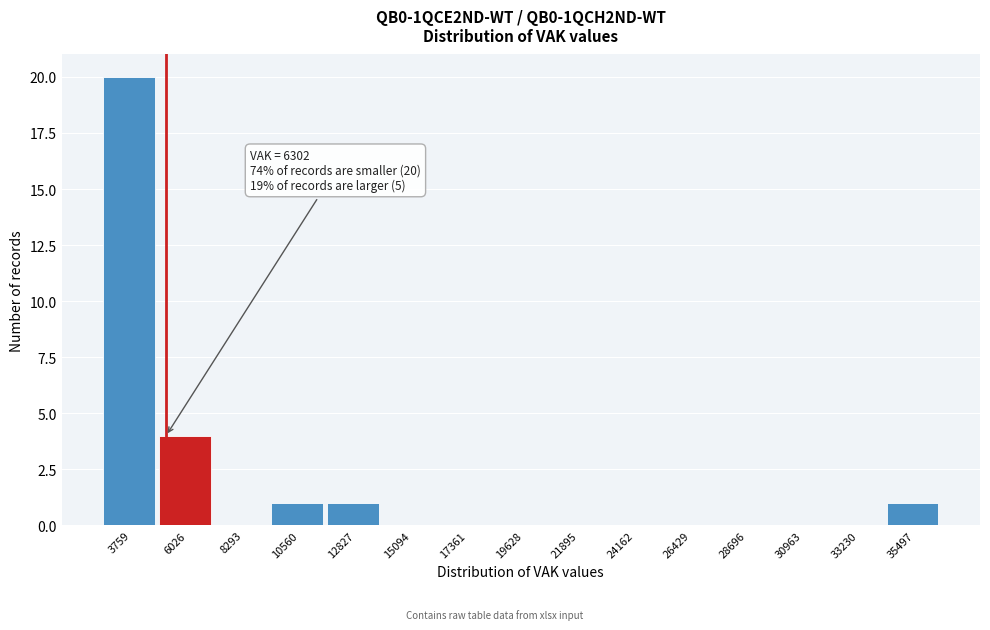

Reading left to right, what are all the values shown in this chart?

3759=20	6026=4	8293=0	10560=1	12827=1	15094=0	17361=0	19628=0	21895=0	24162=0	26429=0	28696=0	30963=0	33230=0	35497=1